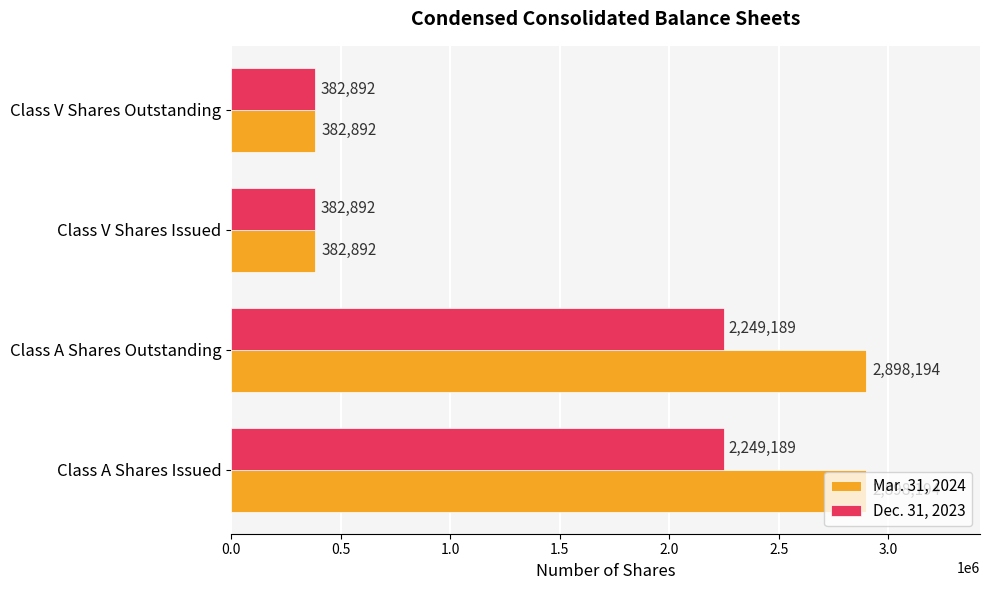

What is the highest value of the Mar. 31, 2024 series?

2898194